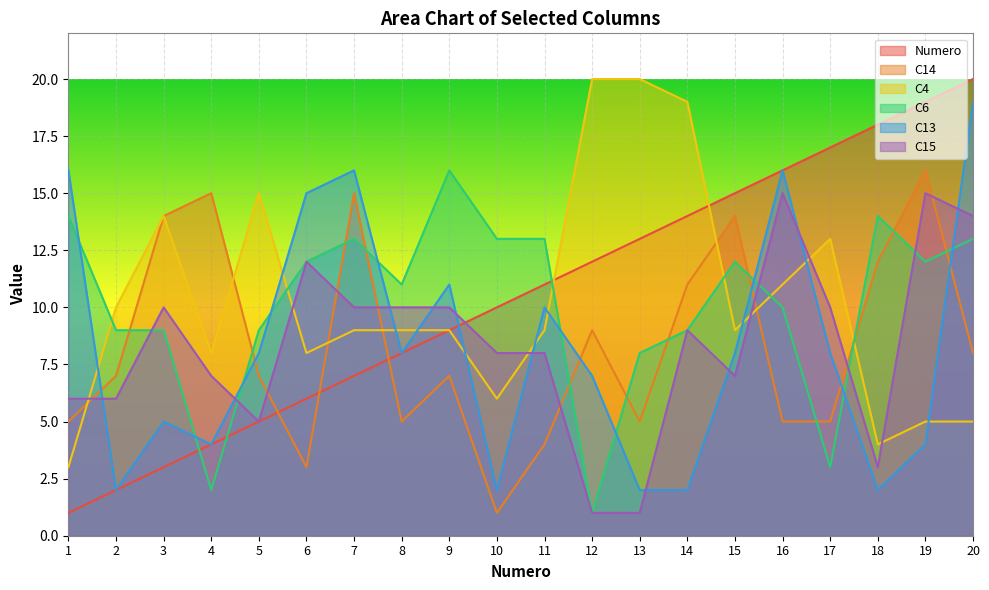

How many lines are shown in the chart?

6